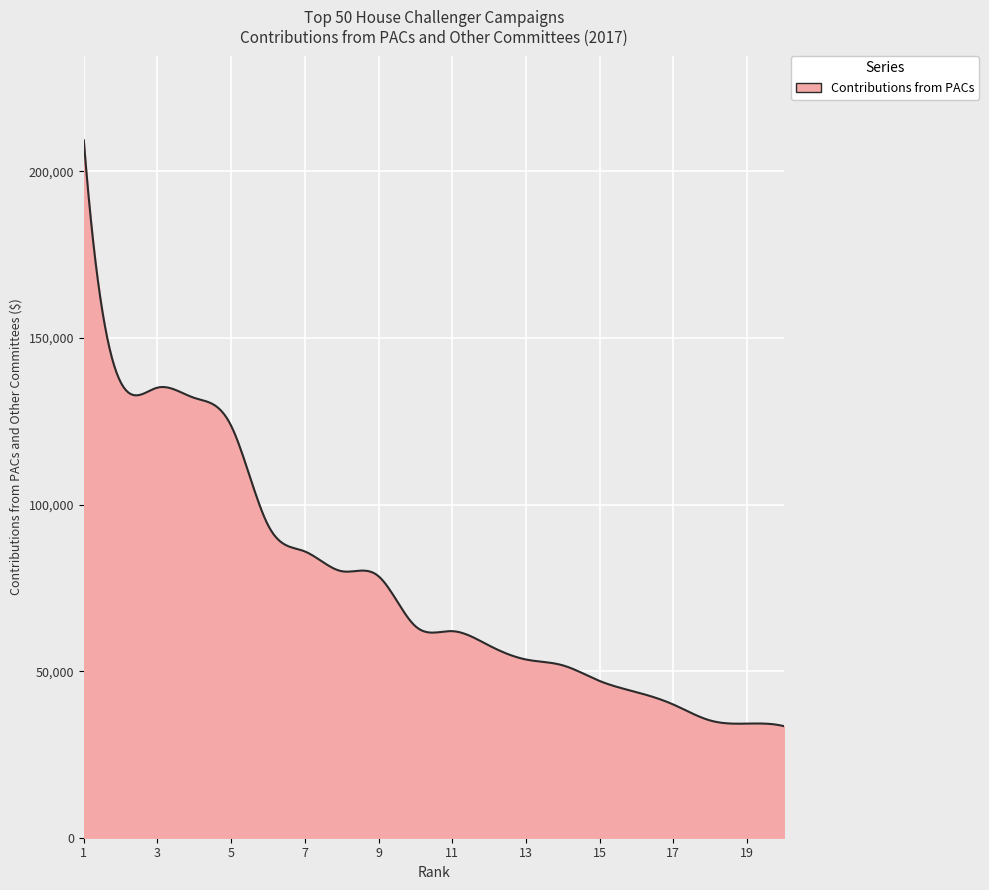

What is the maximum value shown in the chart?

209375.0